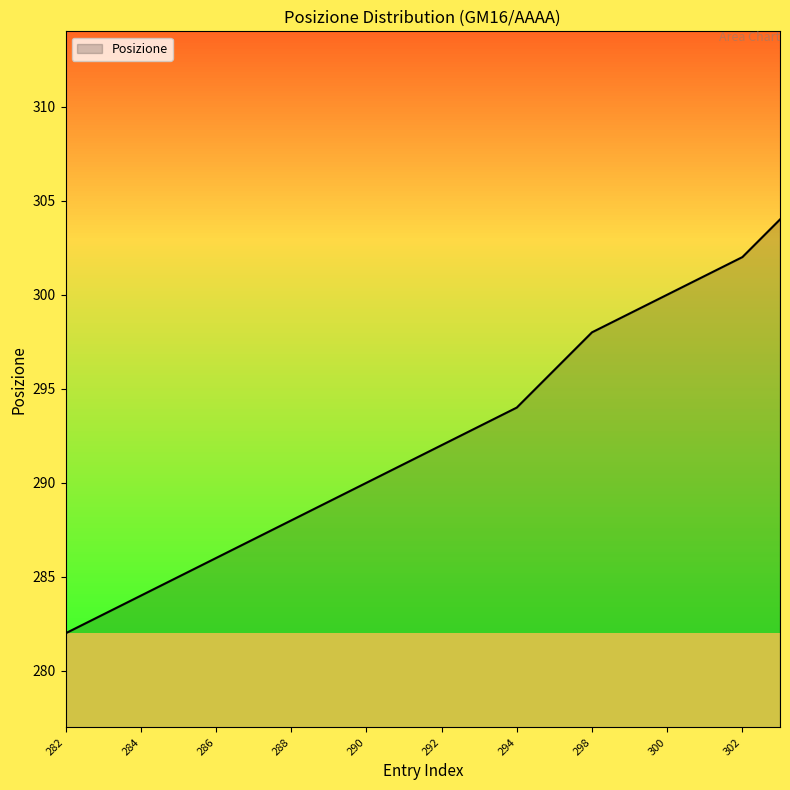

What is the difference between the maximum and minimum values?

22